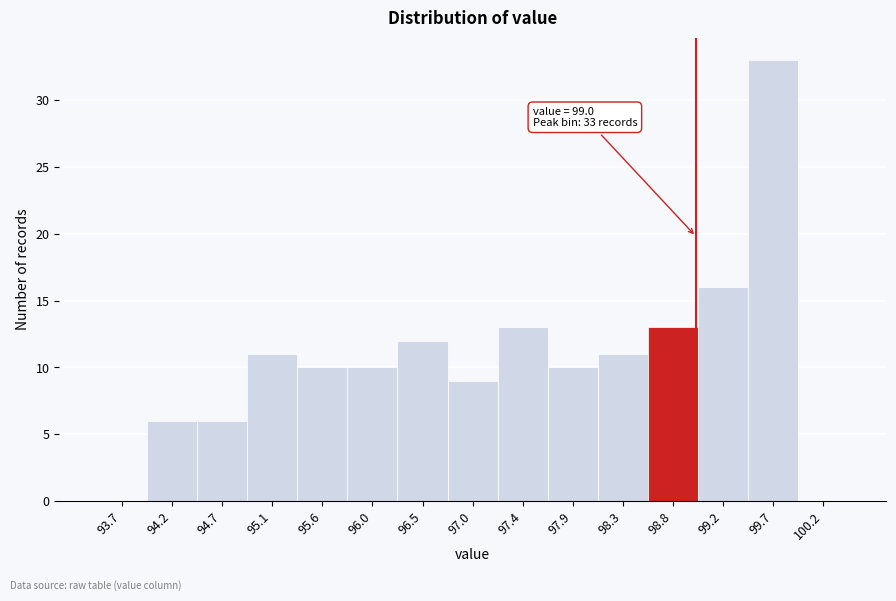

Over which range of the x-axis is the bar tallest?

99.48 to 99.94